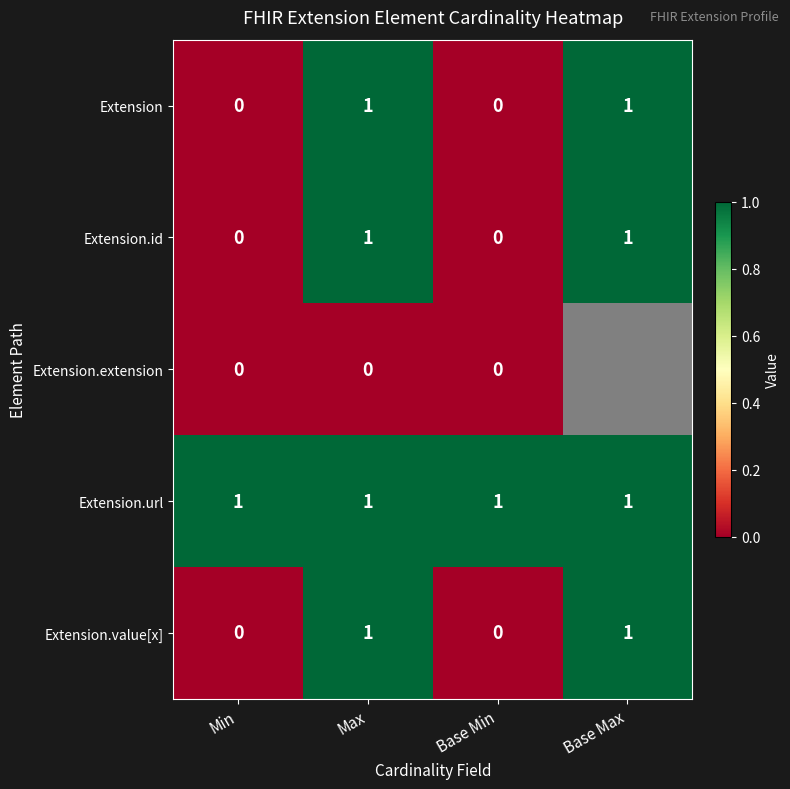

What is the spread (max minus min) of values at Max?

1